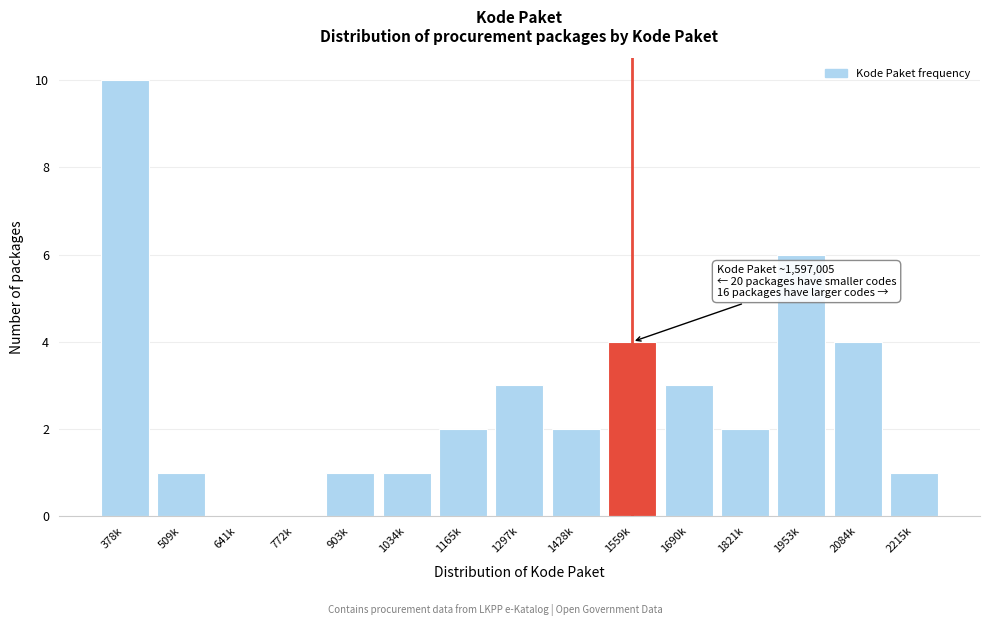

What is the sum of all values?

40